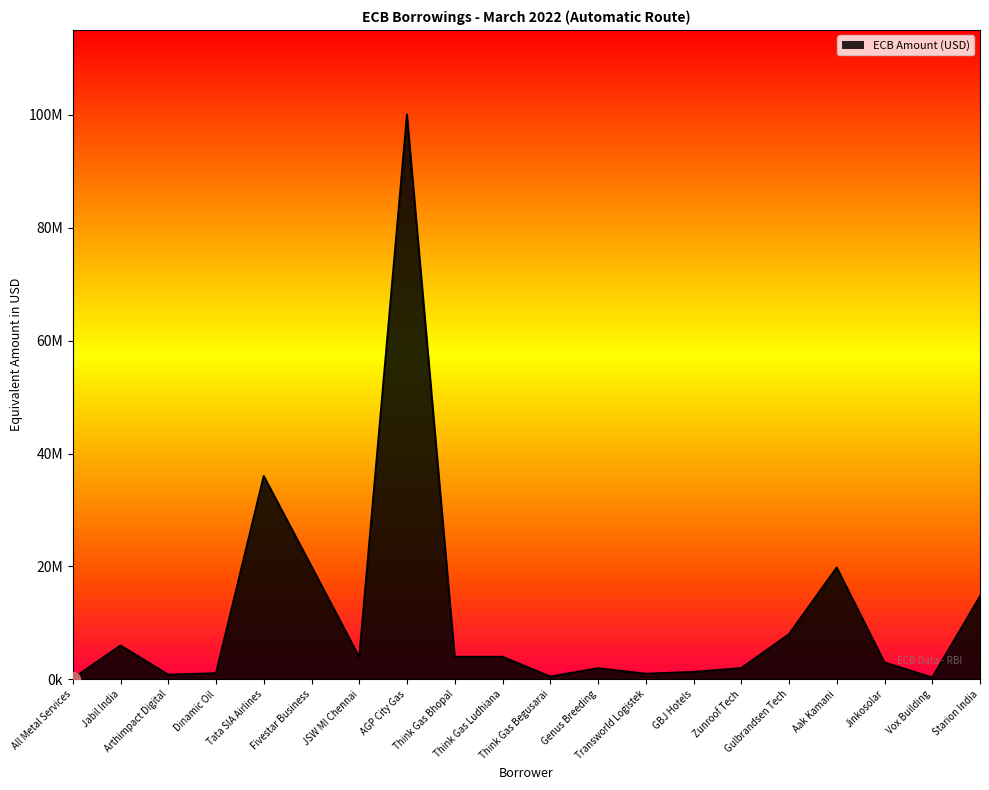

What is the value of the 19th point from the left?

333000.0